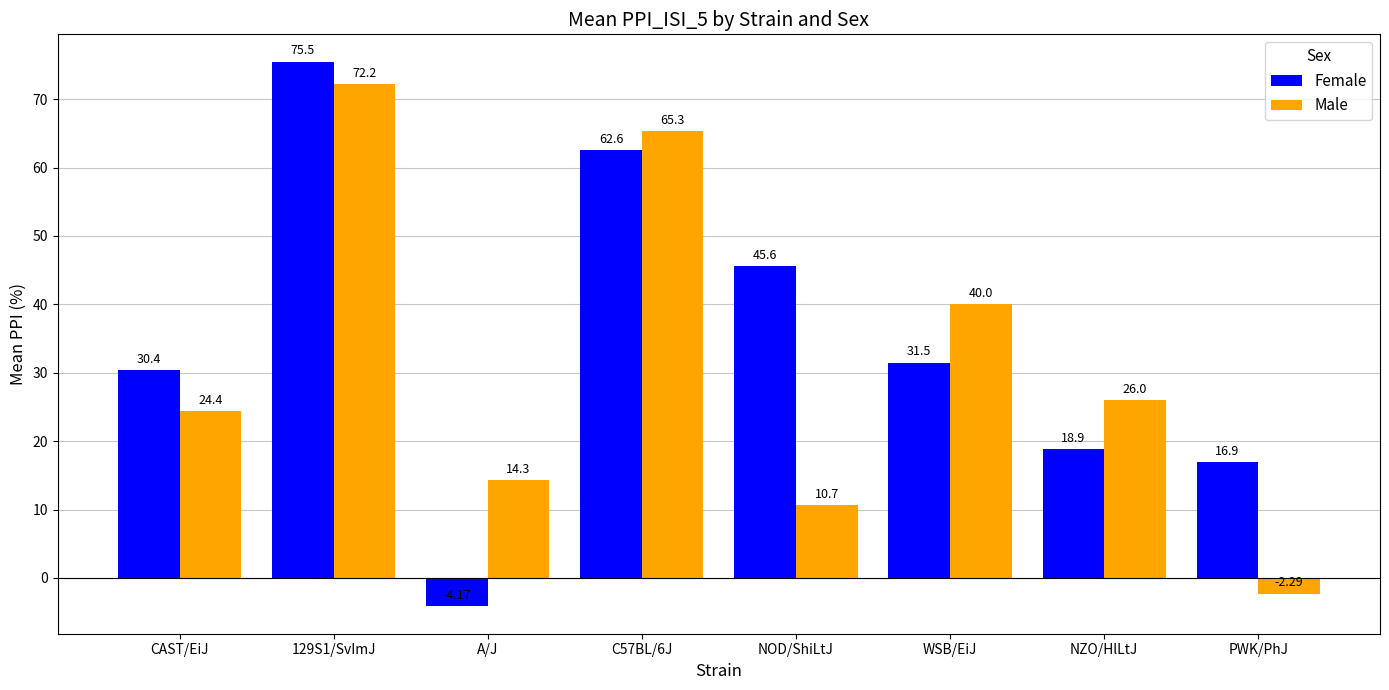

Which series has the largest range (max minus min)?

Female